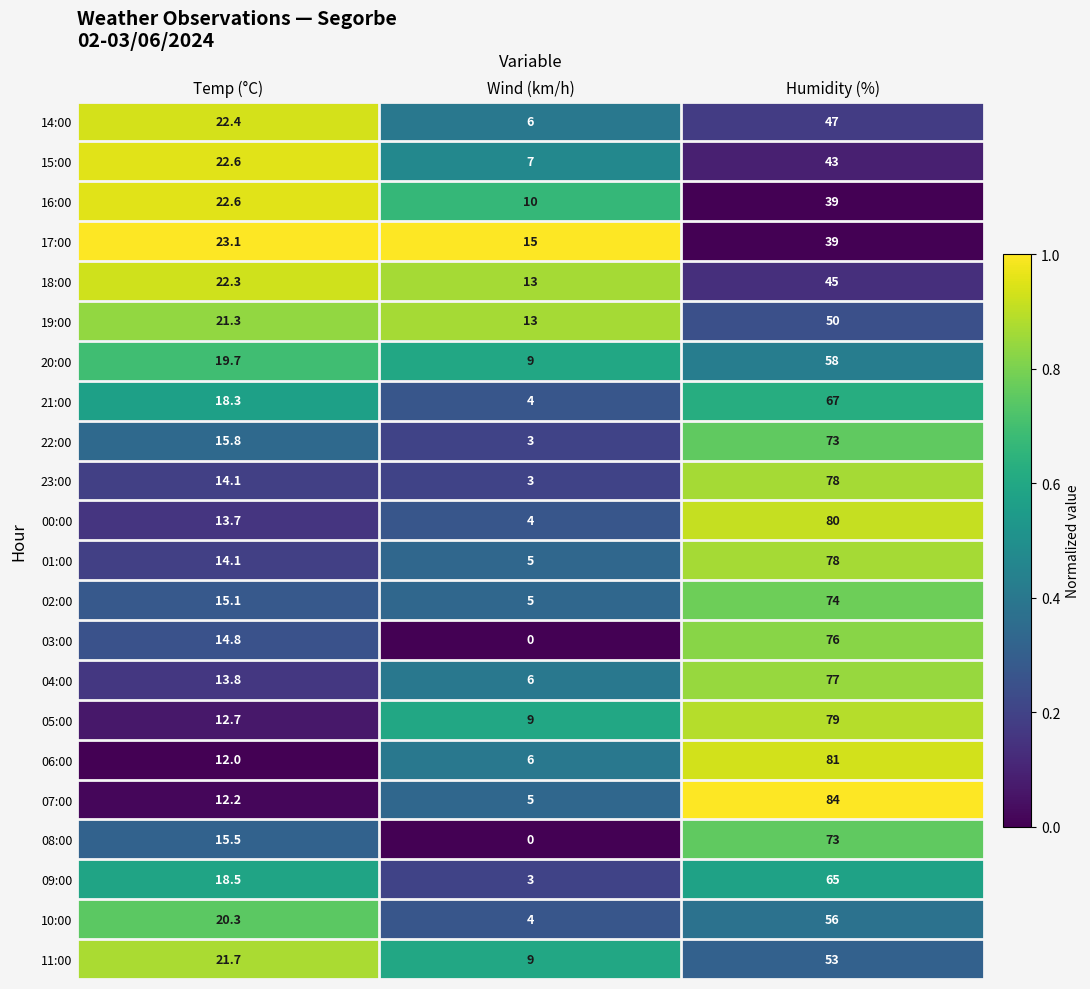

At how many categories does at least one series exceed 0?

3